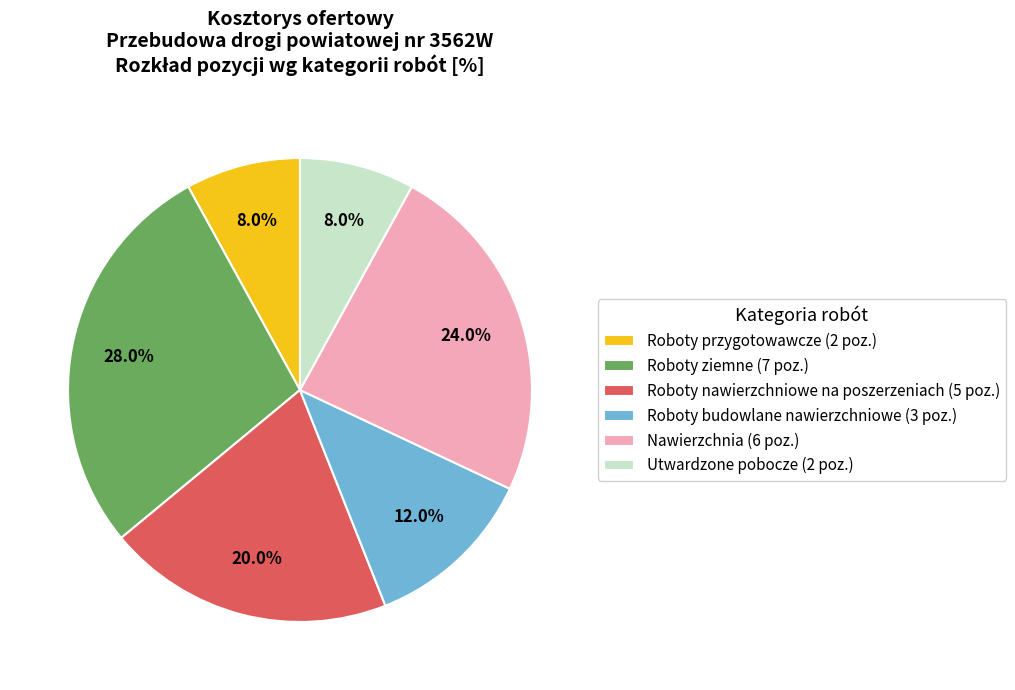

Does any single category account for the majority?

No